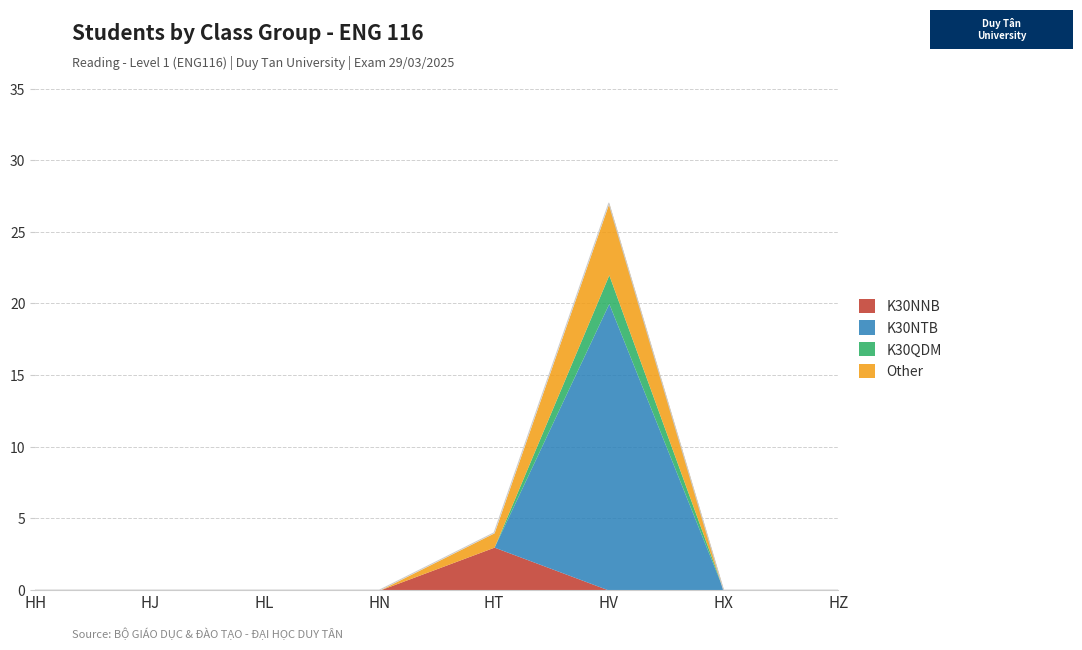

True or false: K30NNB has a value of 1 at HZ.

False